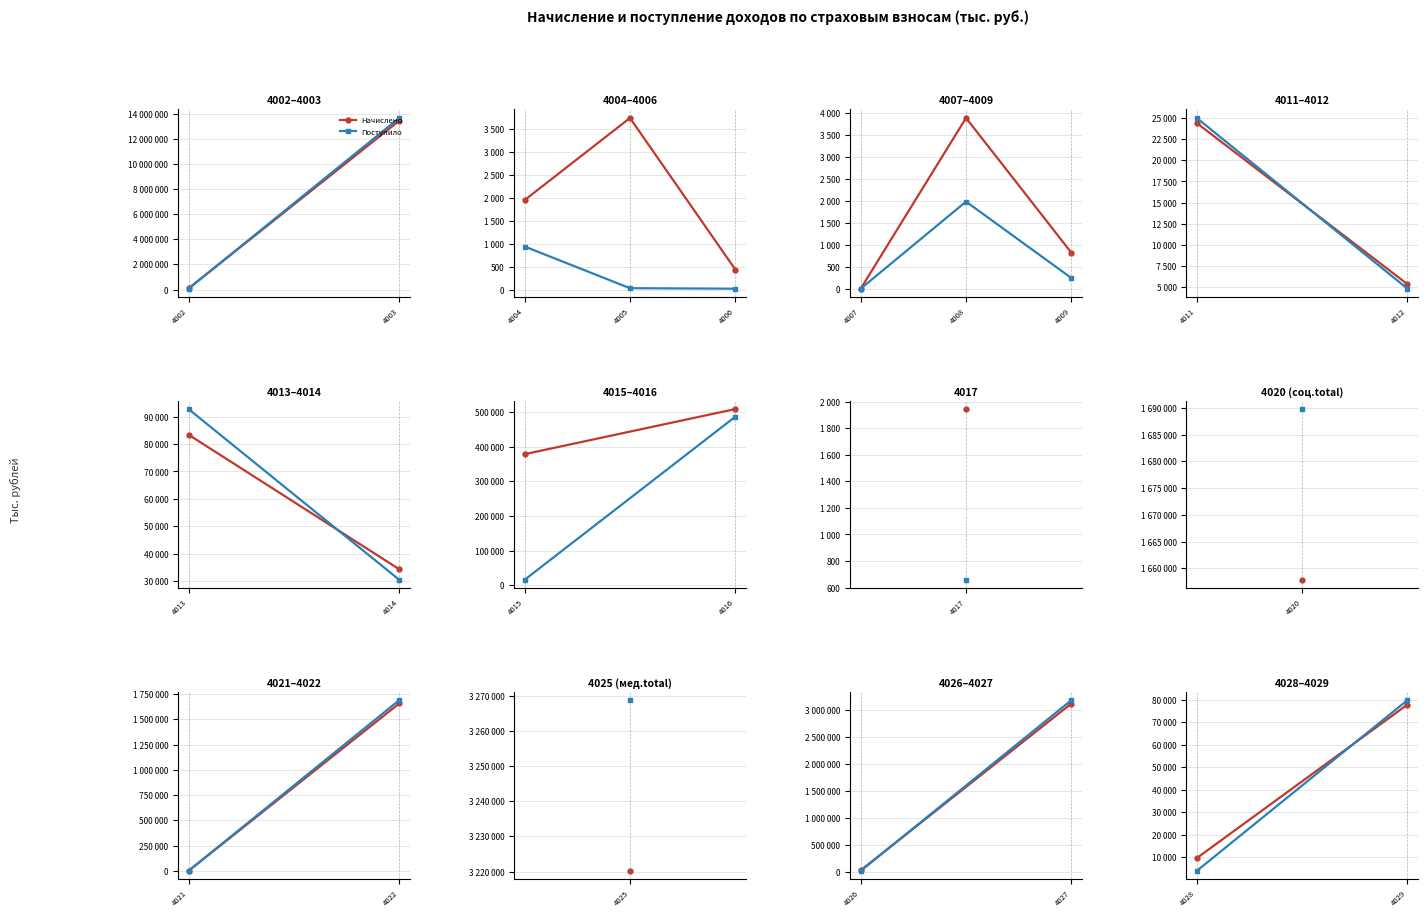

Is the value of Поступило at 4028 greater than the value of Начислено at 4029?

No